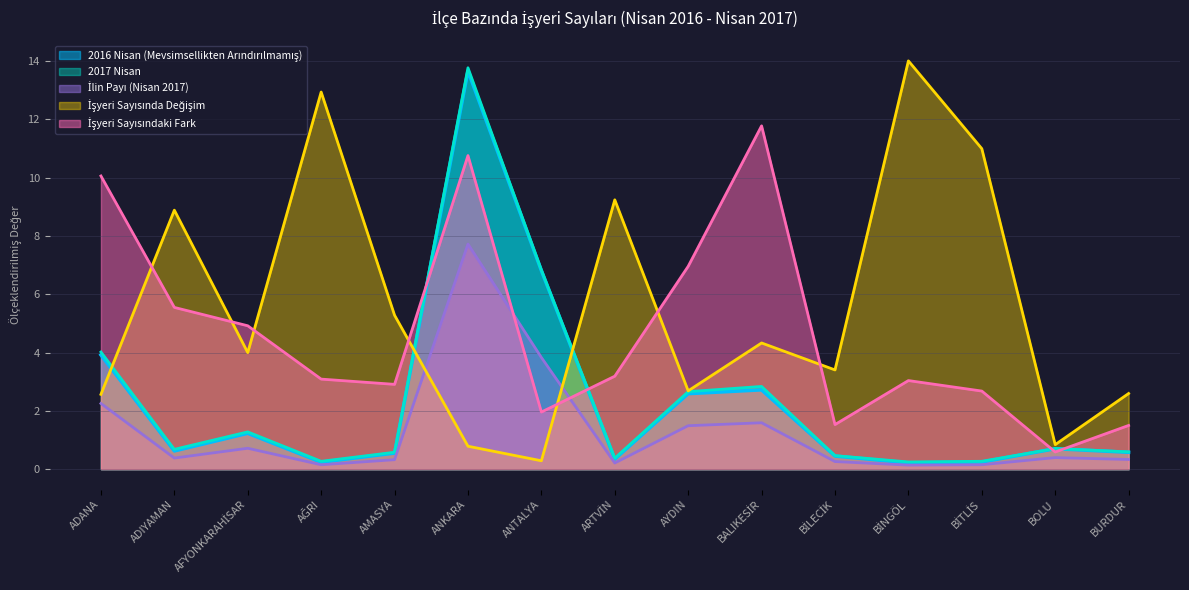

True or false: 2016 Nisan (Mevsimsellikten Arındırılmamış) has a value of 0.3 at BİNGÖL.

False